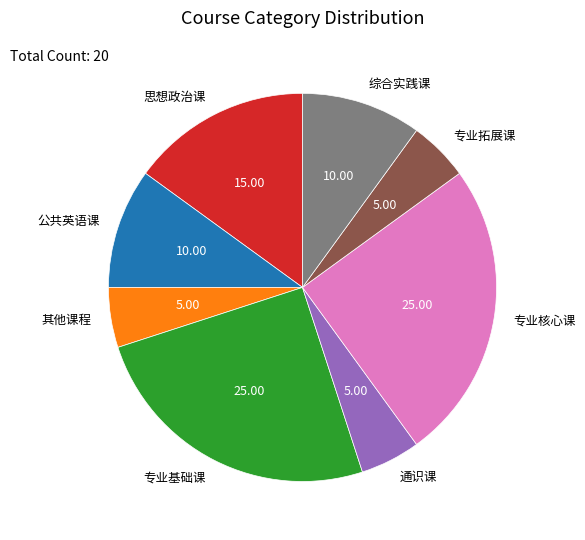

Is there any slice that represents more than half of the pie?

No